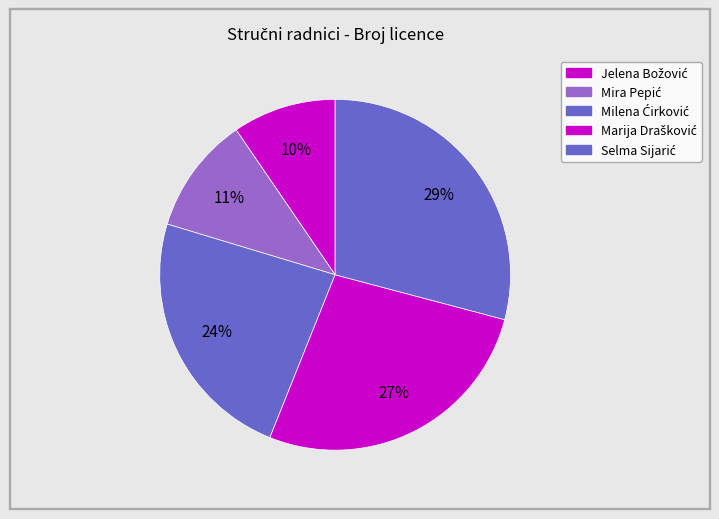

What percentage is the Mira Pepić slice, to the nearest percent?

11%